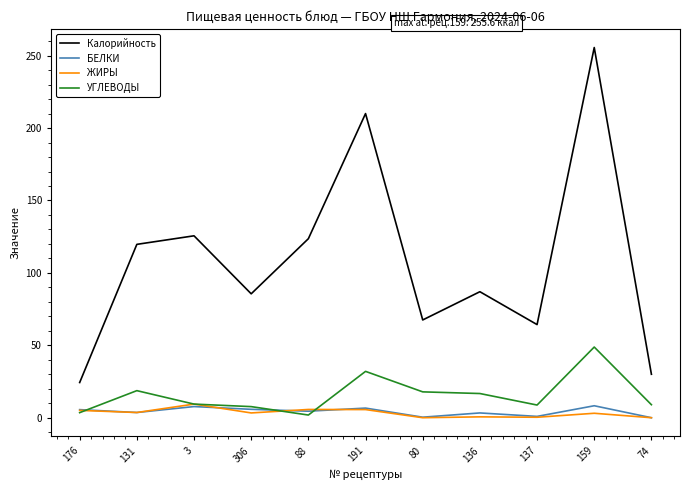

What is the spread (max minus min) of values at 74?

30.0